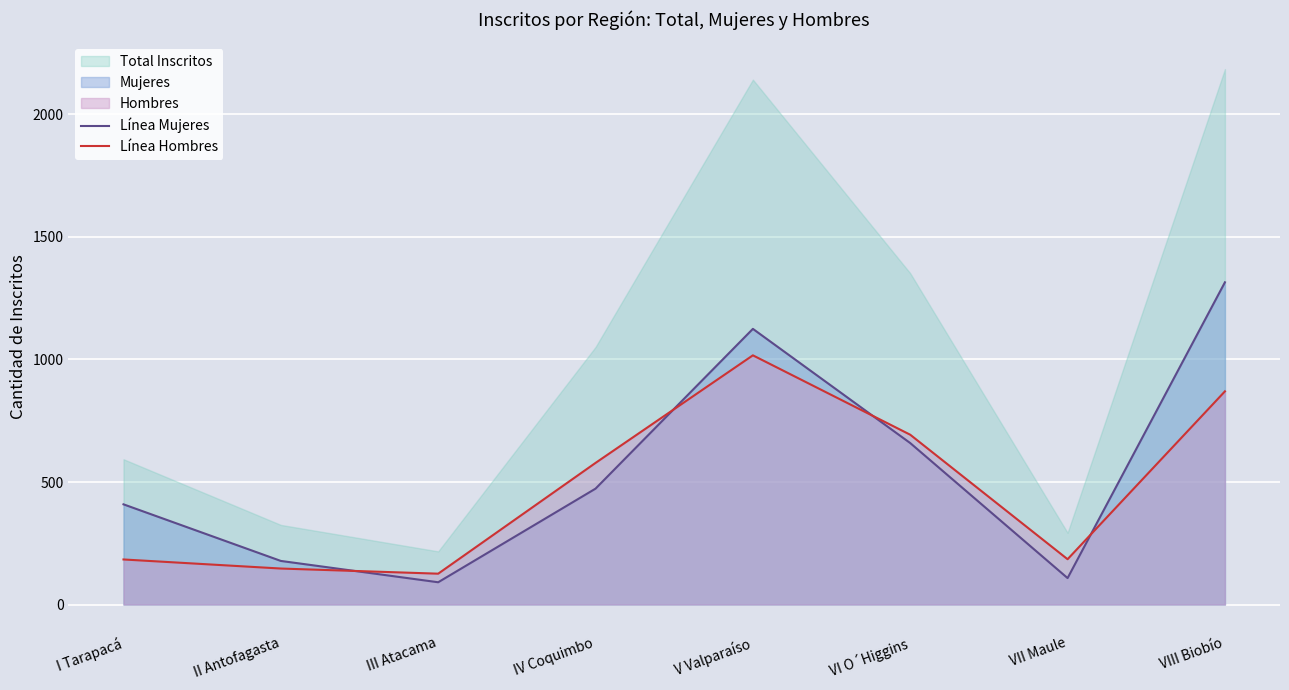

In Línea Hombres, how many points are lower than both neighbors (excluding endpoints)?

2